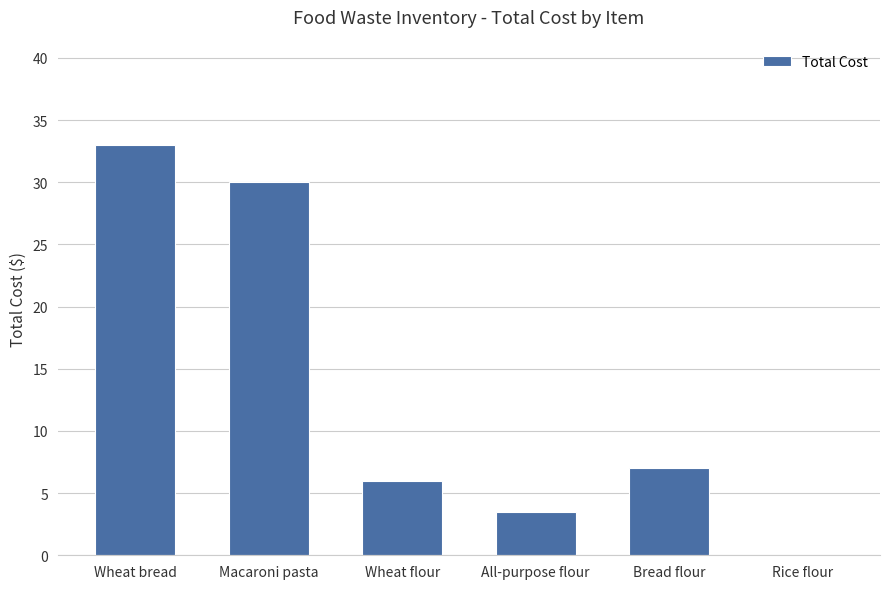

Count the number of data series in this chart.

1